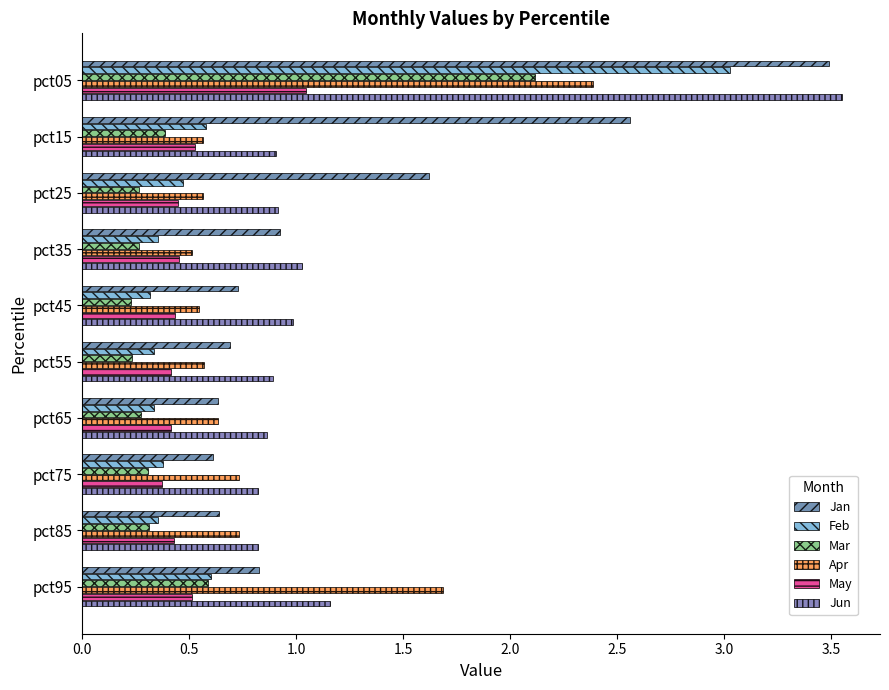

What are all the series names shown in the legend?

Jan, Feb, Mar, Apr, May, Jun